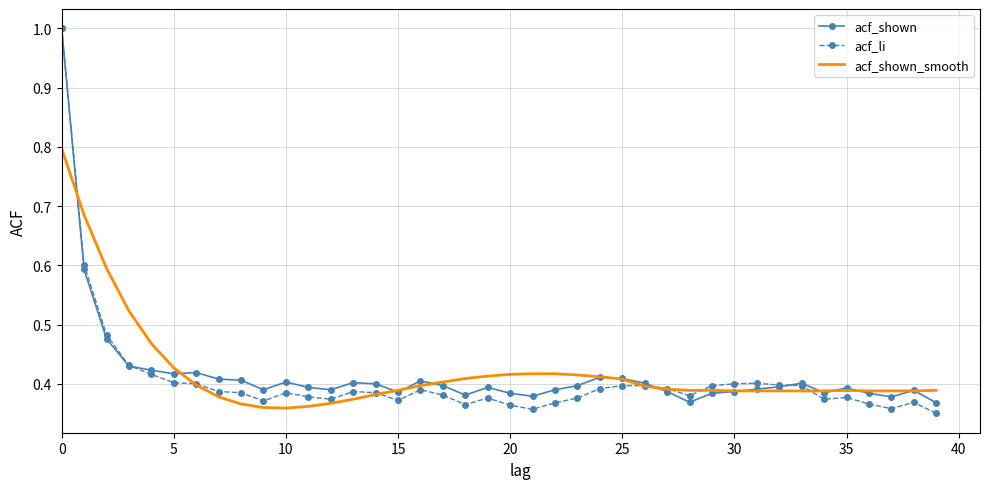

What are all the series names shown in the legend?

acf_shown, acf_li, acf_shown_smooth